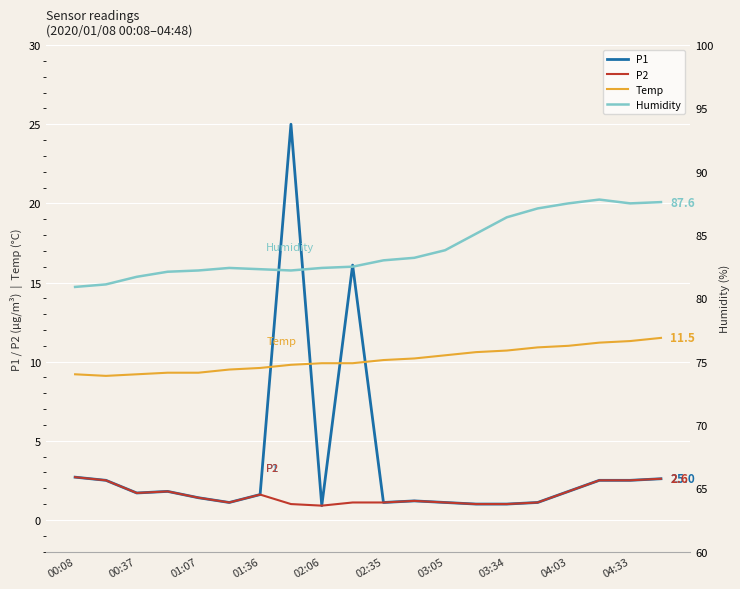

How many series are shown in this chart?

4